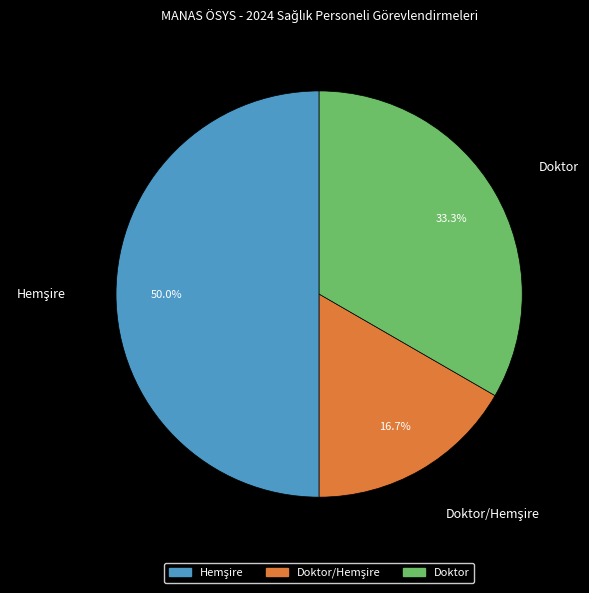

To the nearest percent, what is the difference between the largest and smallest slice percentages?

33%